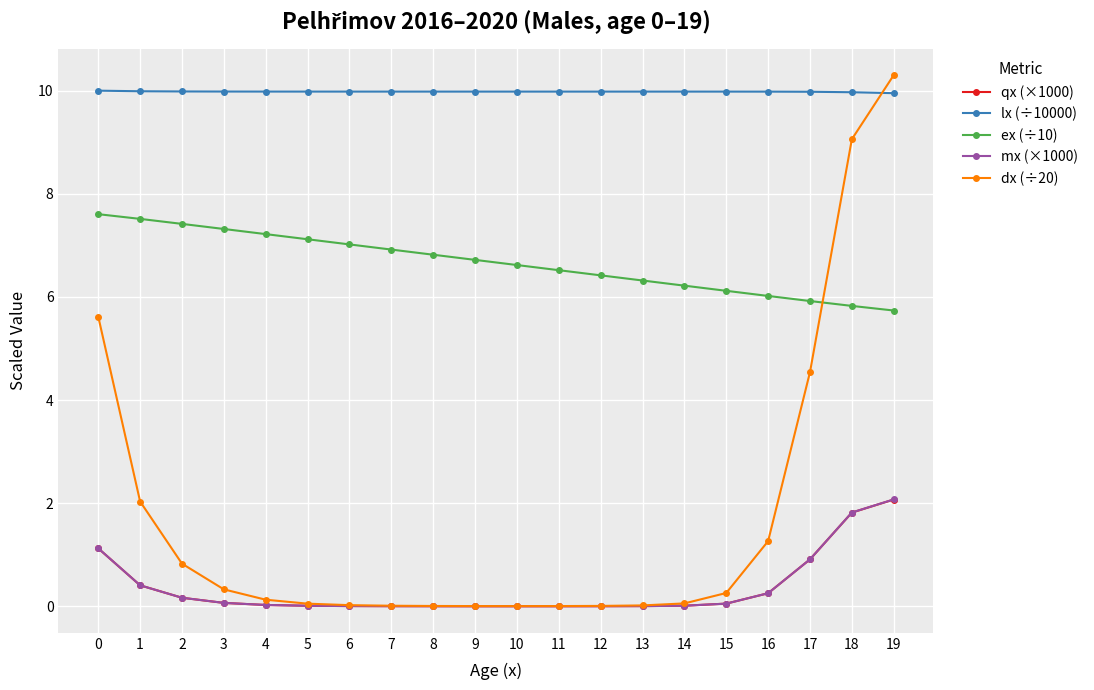

At how many categories does at least one series exceed 7?

20